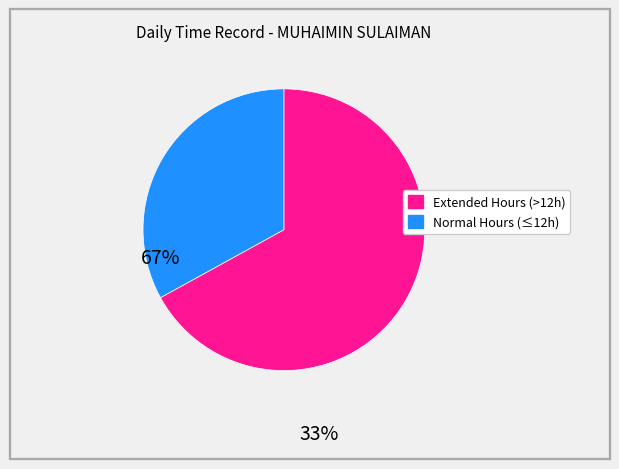

How many segments does this pie chart have?

2